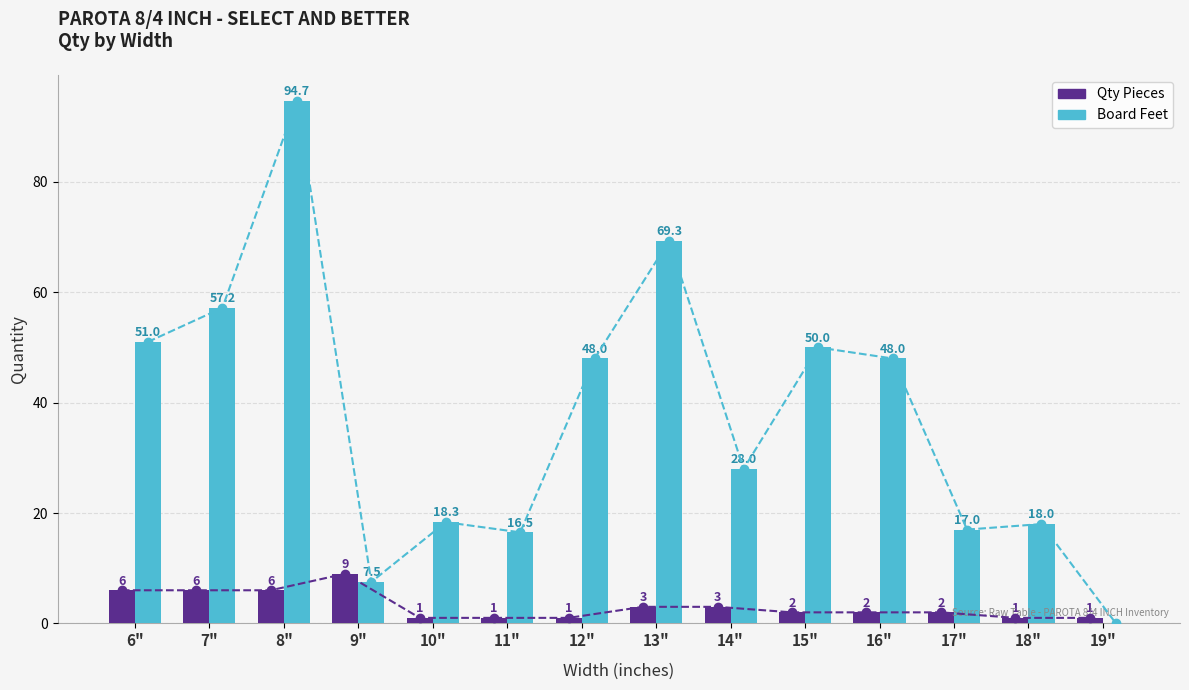

Reading left to right, extract all data points from this chart.

Qty Pieces: 6"=6.0	7"=6.0	8"=6.0	9"=9.0	10"=1.0	11"=1.0	12"=1.0	13"=3.0	14"=3.0	15"=2.0	16"=2.0	17"=2.0	18"=1.0	19"=1.0
Board Feet: 6"=51.0	7"=57.2	8"=94.7	9"=7.5	10"=18.3	11"=16.5	12"=48.0	13"=69.3	14"=28.0	15"=50.0	16"=48.0	17"=17.0	18"=18.0	19"=0.0